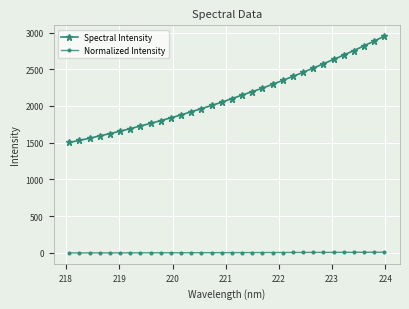

What is the average value of the Normalized Intensity series?

3.3